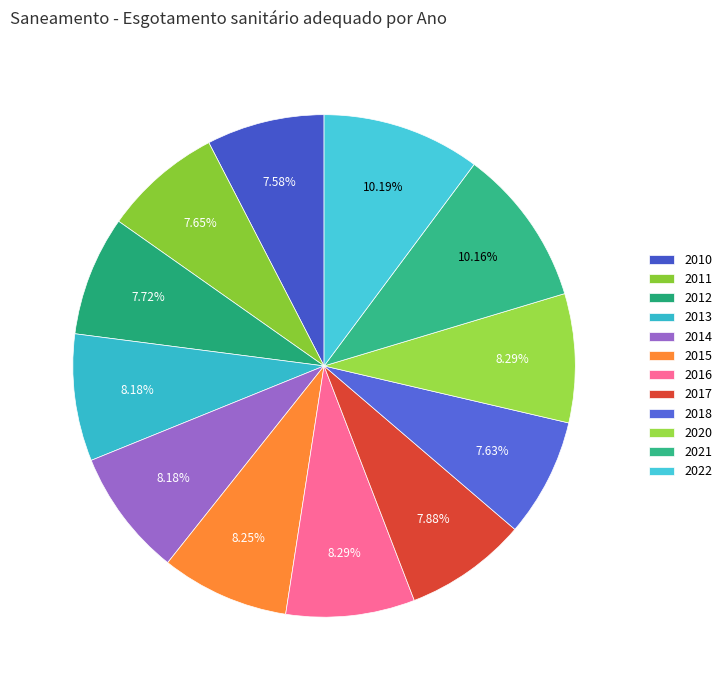

How many segments does this pie chart have?

12